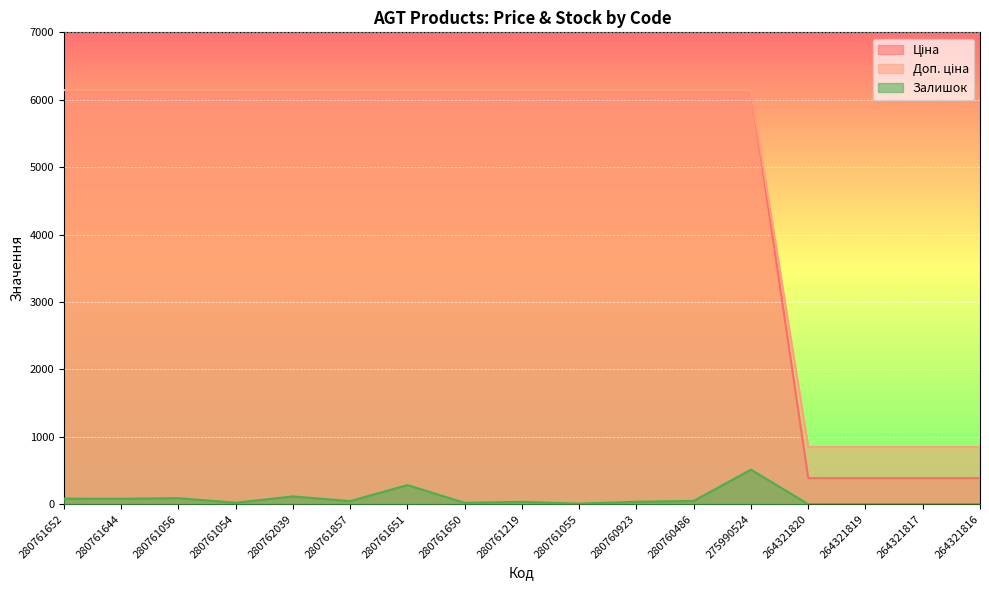

Rank the categories by Доп. ціна value from highest to lowest.

280761652, 280761644, 280761056, 280761054, 280762039, 280761857, 280761651, 280761650, 280761219, 280761055, 280760923, 280760486, 275990524, 264321820, 264321819, 264321817, 264321816